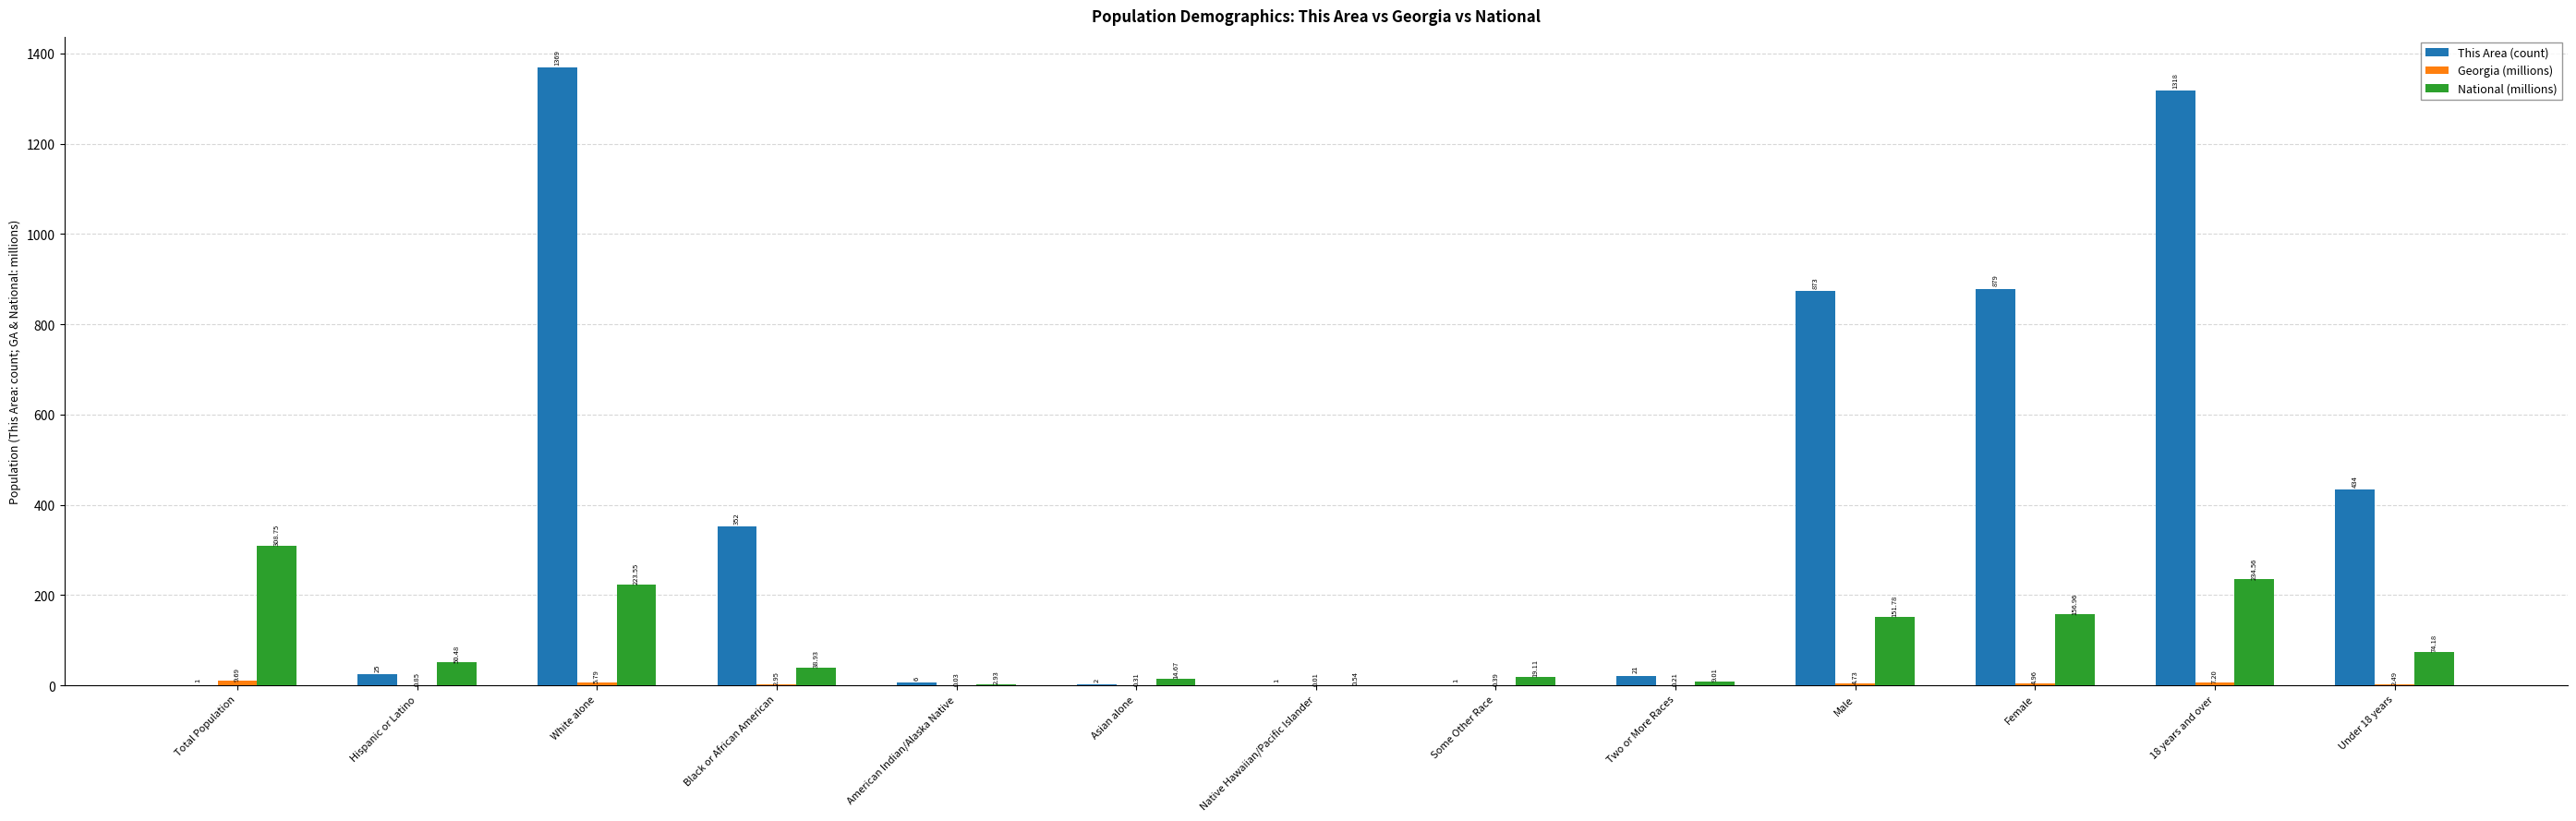

What is the sum of the National (millions) values at Male and Total Population?

460.5